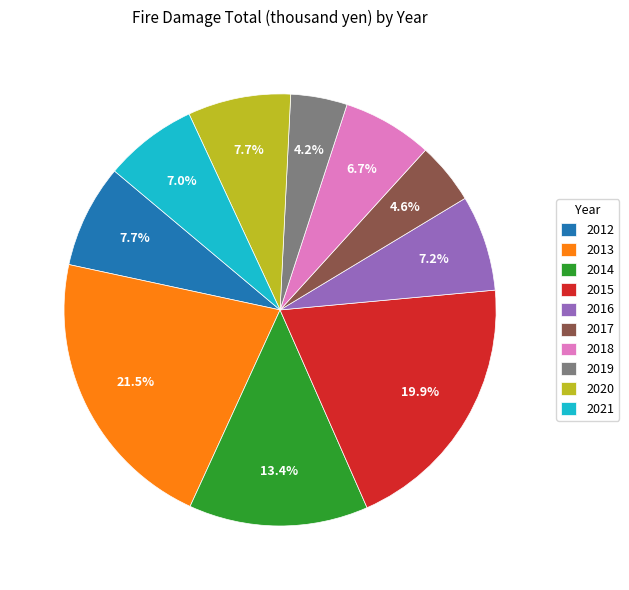

To the nearest percent, what is the average slice percentage?

10%